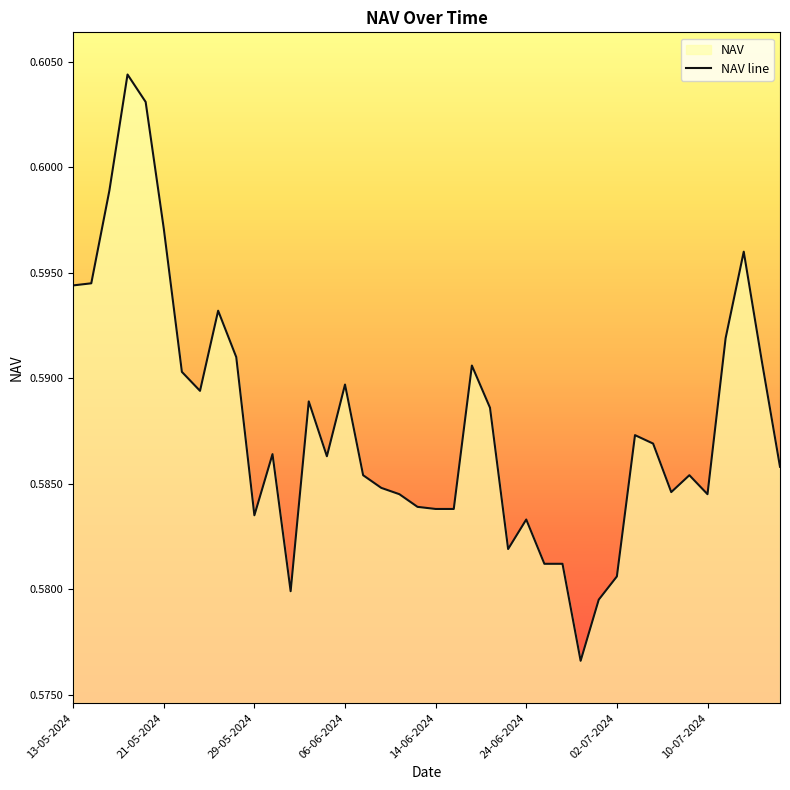

Between 10-07-2024 and 13-05-2024, which is larger?

13-05-2024